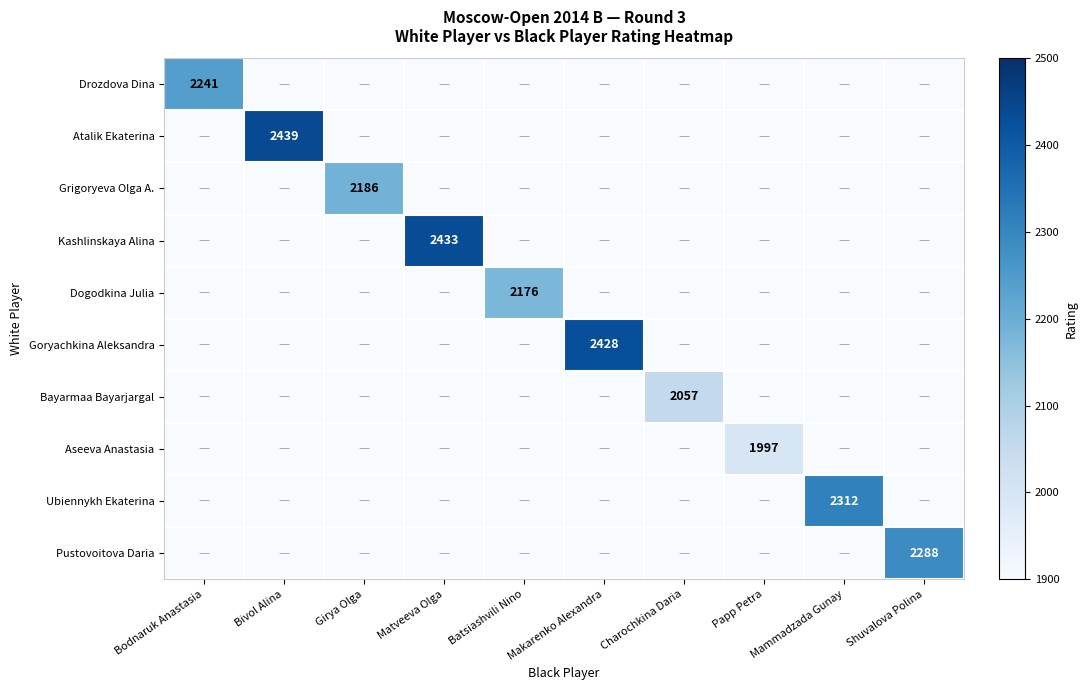

At which category does the chart reach its peak across all series?

Bivol Alina